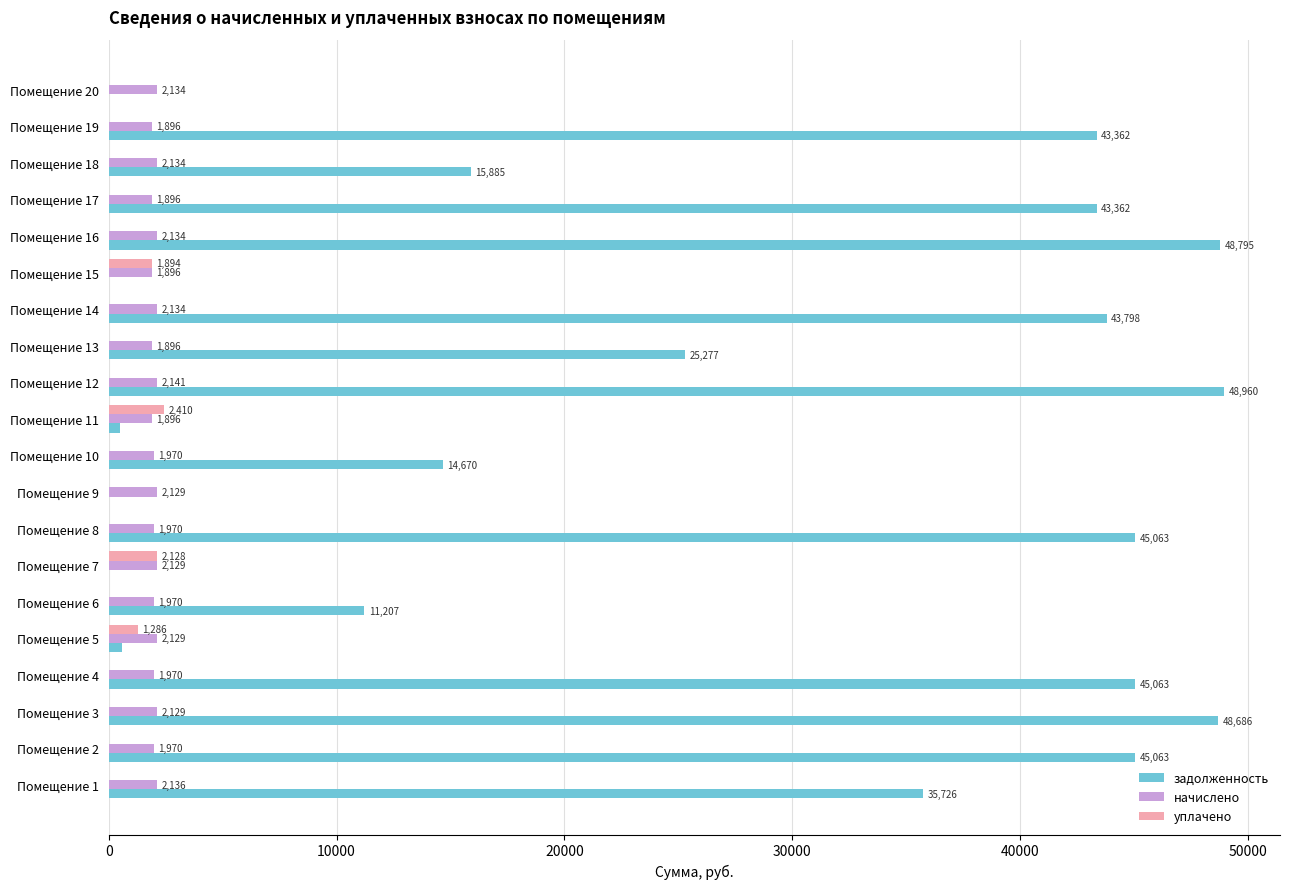

Which series changed the most between Помещение 13 and Помещение 17?

задолженность